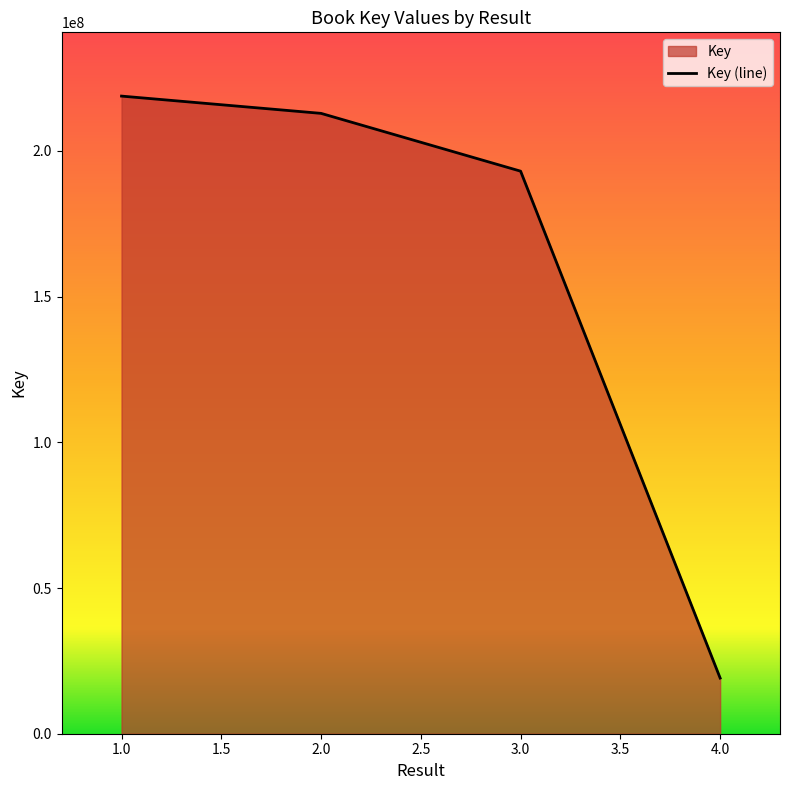

At which label does the data first exceed 212888649?

1.0